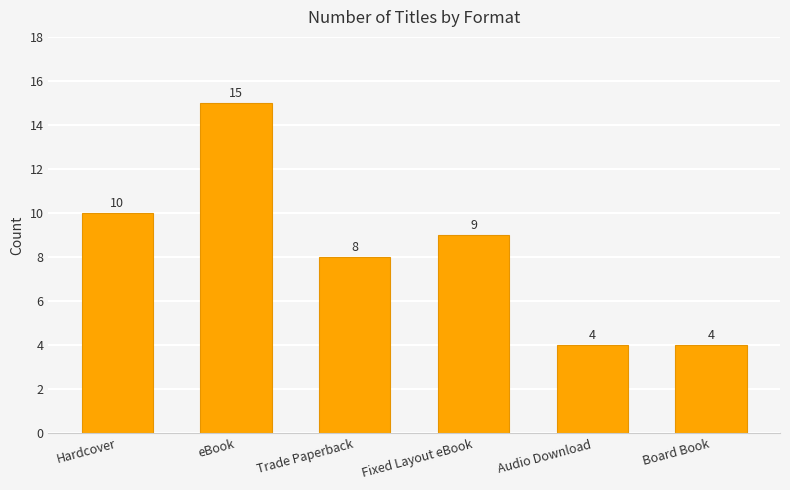

At which category does the chart reach its peak across all series?

eBook